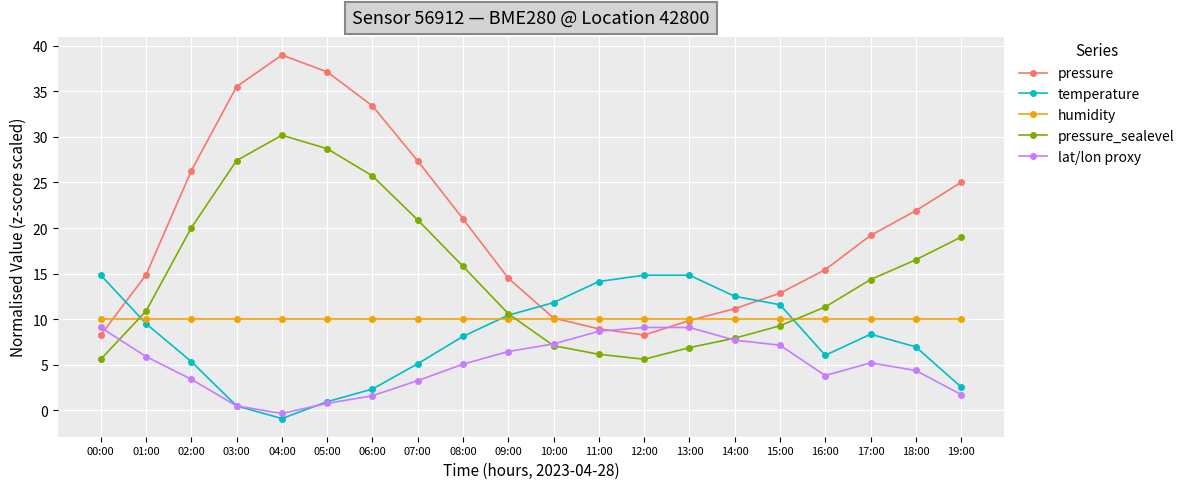

How many values in the pressure series are below 19?

10